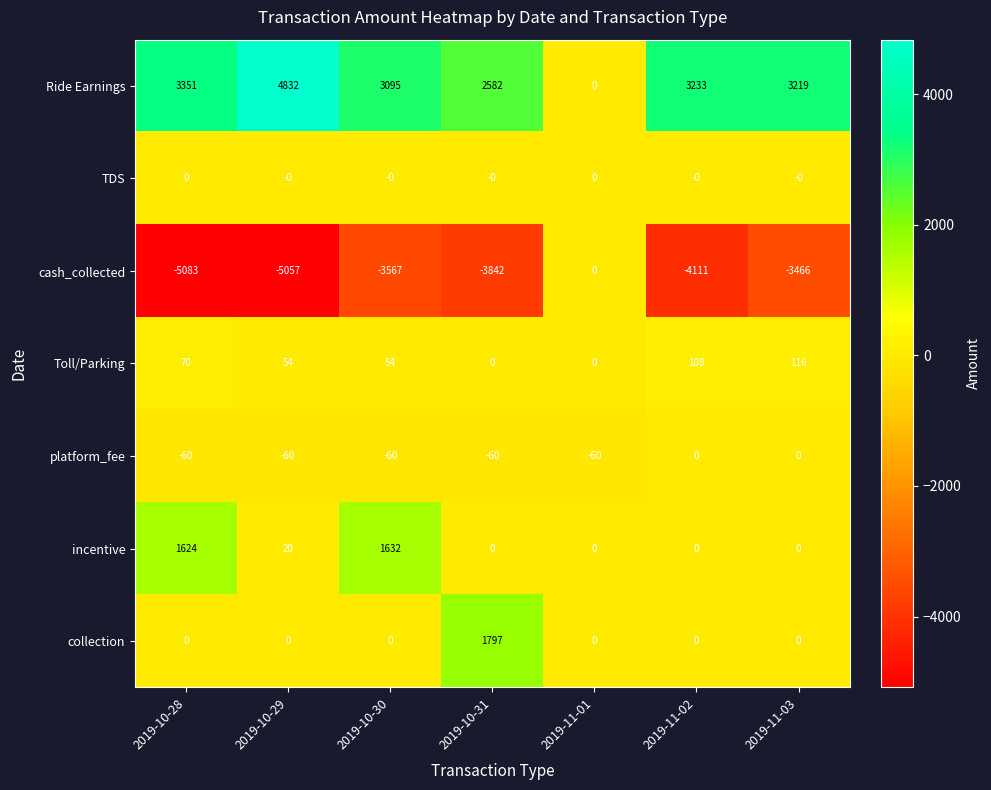

What is the approximate value of cash_collected at 2019-11-02?

-4111